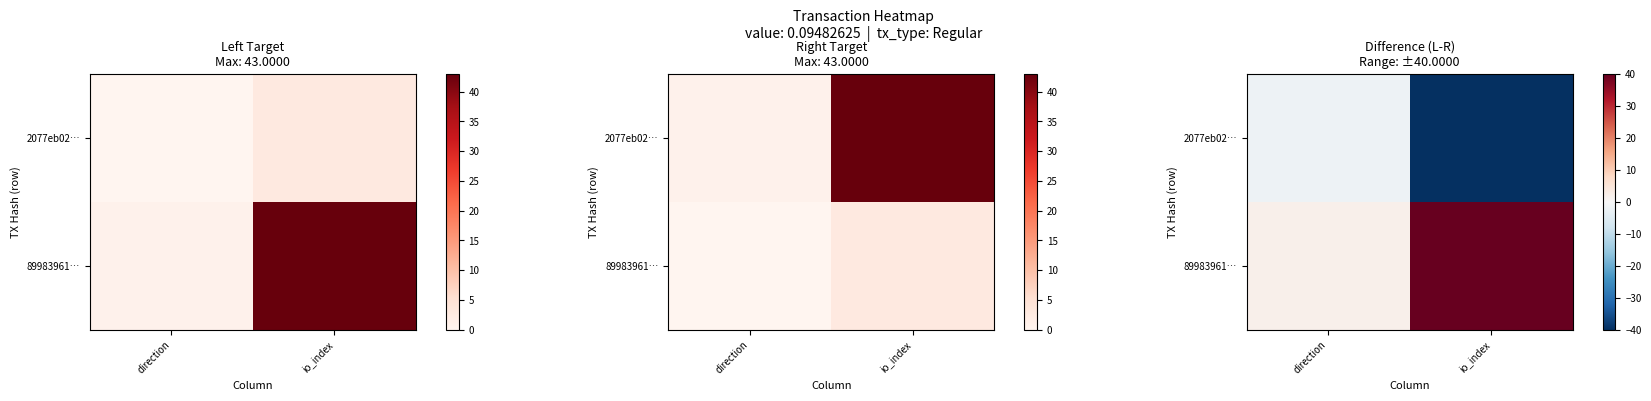

What is the sum of the 89983961… values at io_index and direction?

42